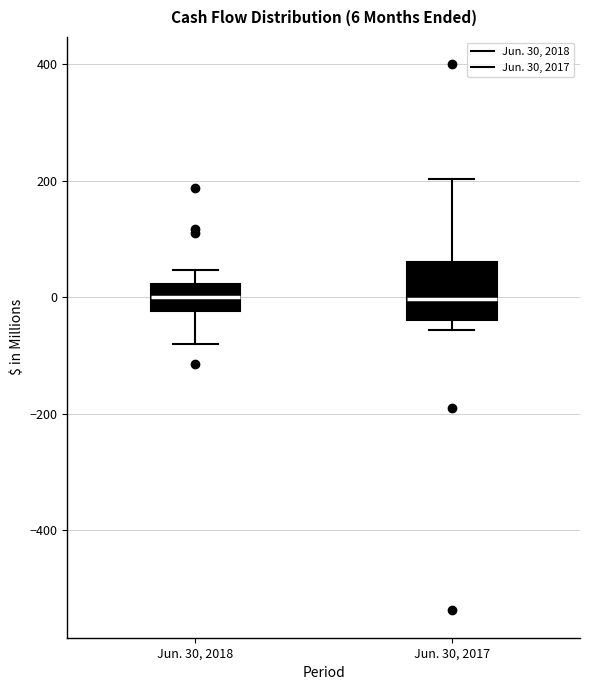

Which box is the tallest, from its lower edge to its upper edge?

Jun. 30, 2017